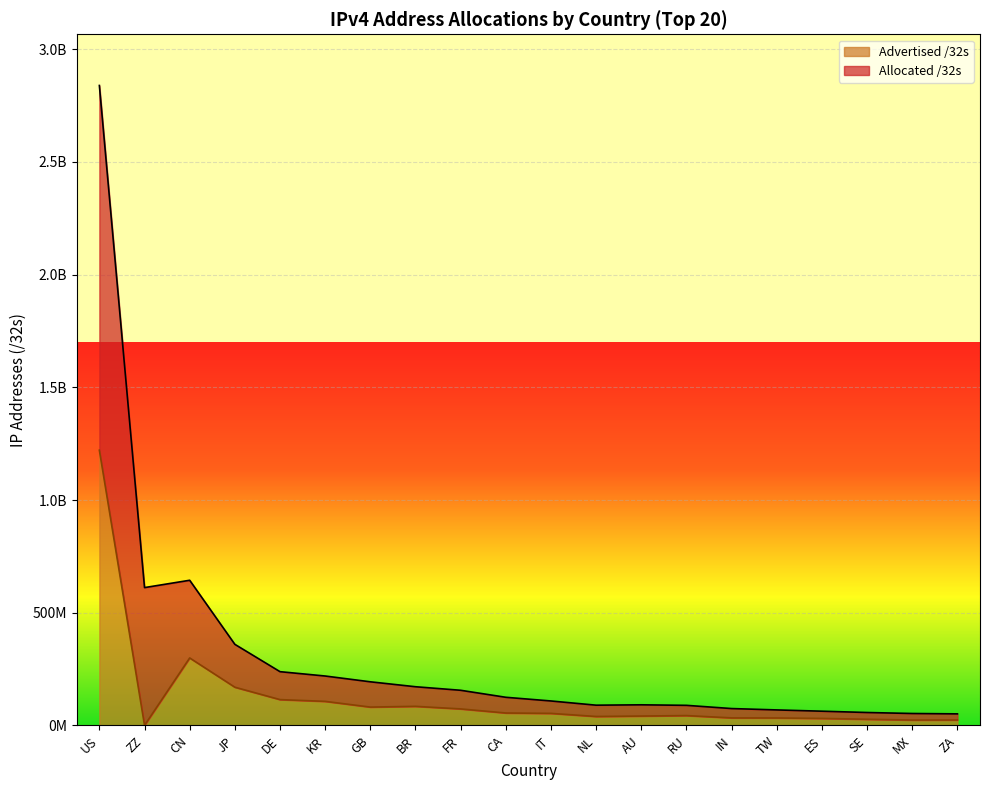

What is the difference between the maximum and second lowest values in the Advertised /32s series?

1196903424